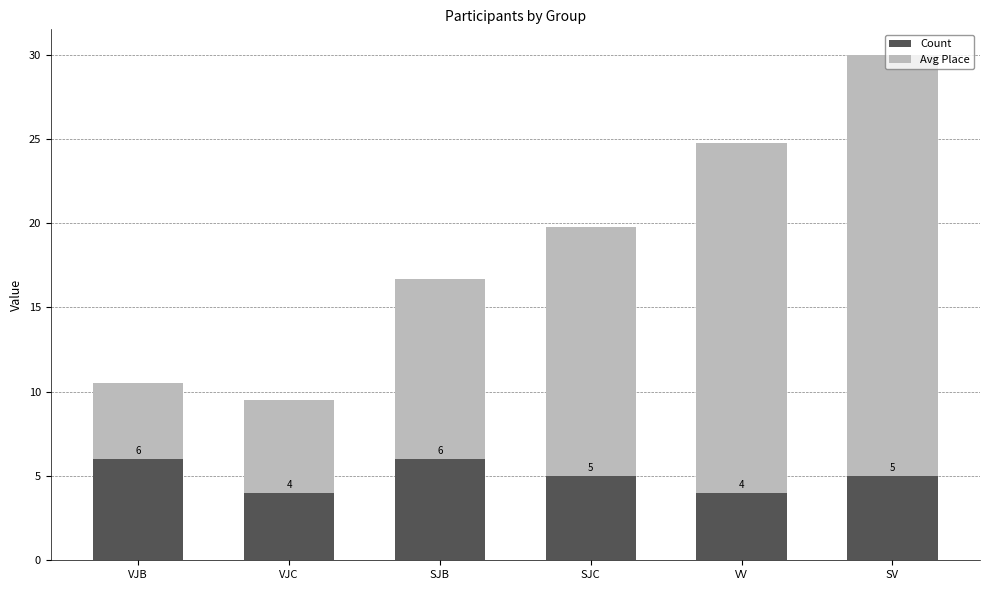

What is the difference between the maximum and minimum values in the Count series?

2.0